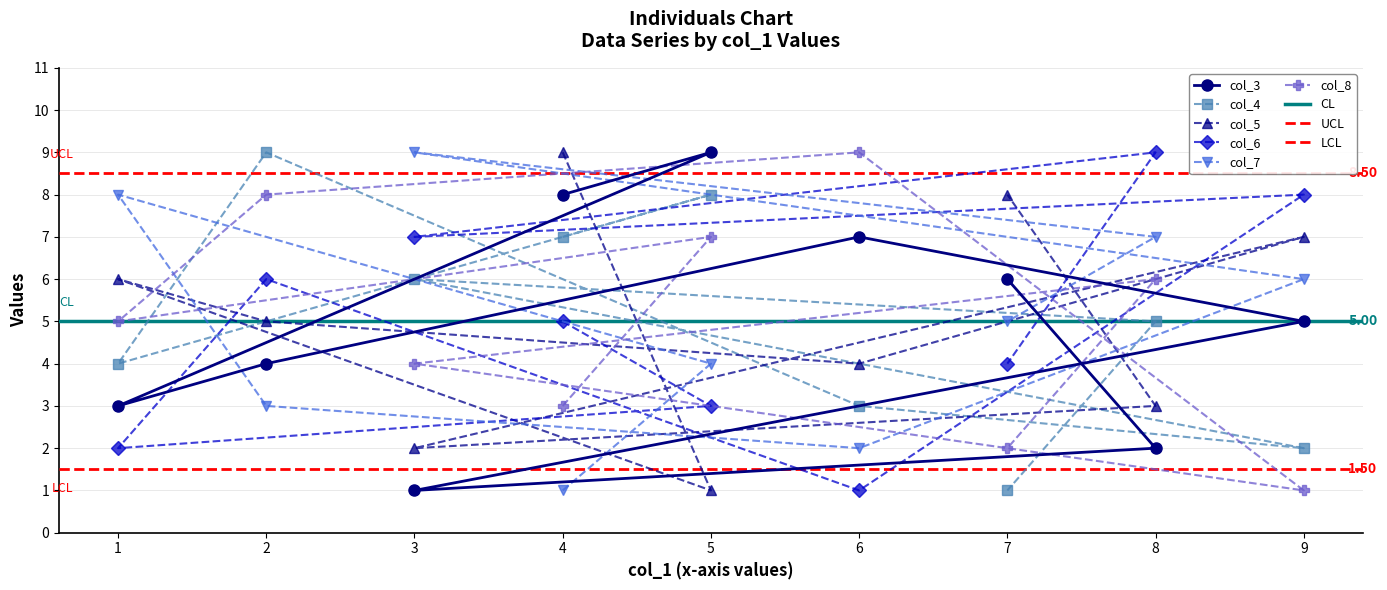

What is the label of the 6th point from the left?

9